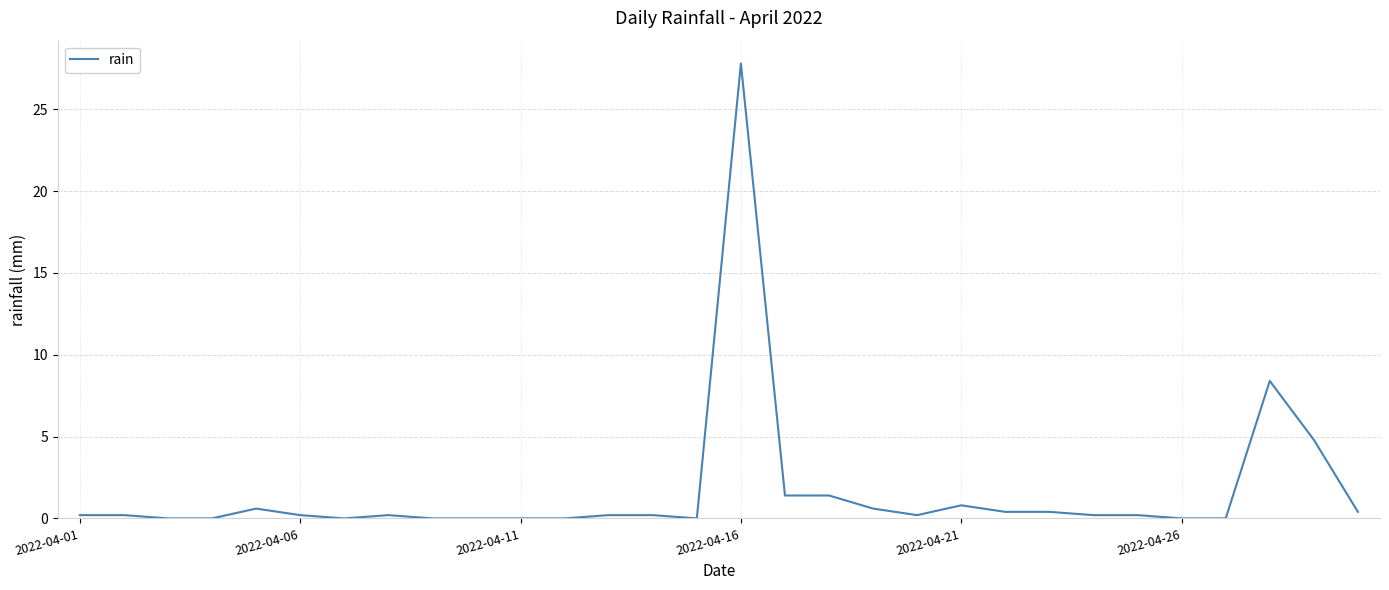

Does the chart have visible grid lines?

Yes